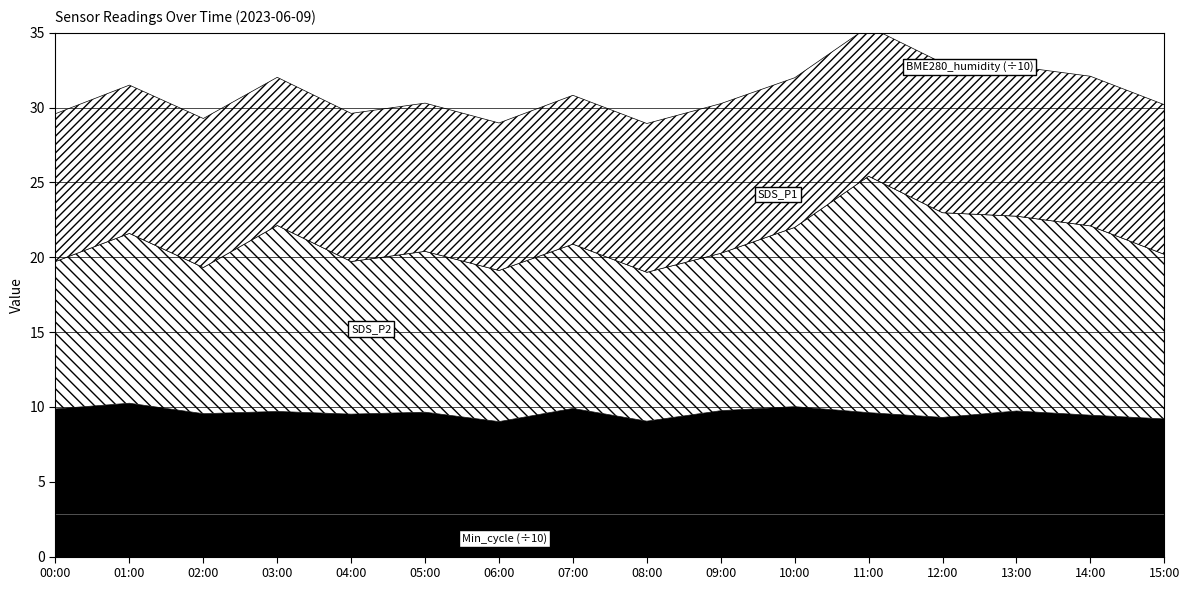

True or false: BME280_humidity and Min_cycle intersect in this chart.

False